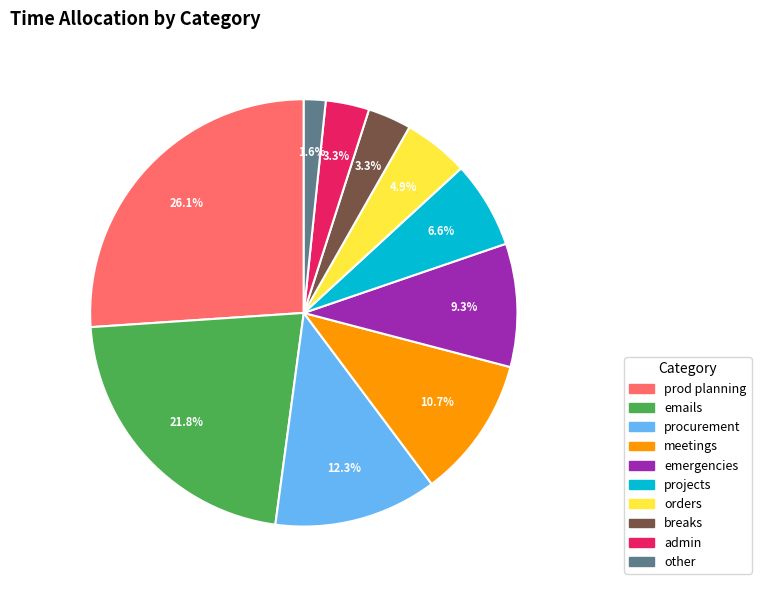

The admin slice represents 3% of the pie. True or false?

True